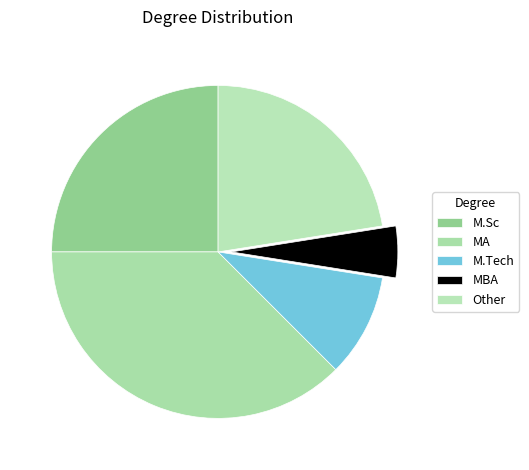

What percentage is the M.Tech slice, to the nearest percent?

10%